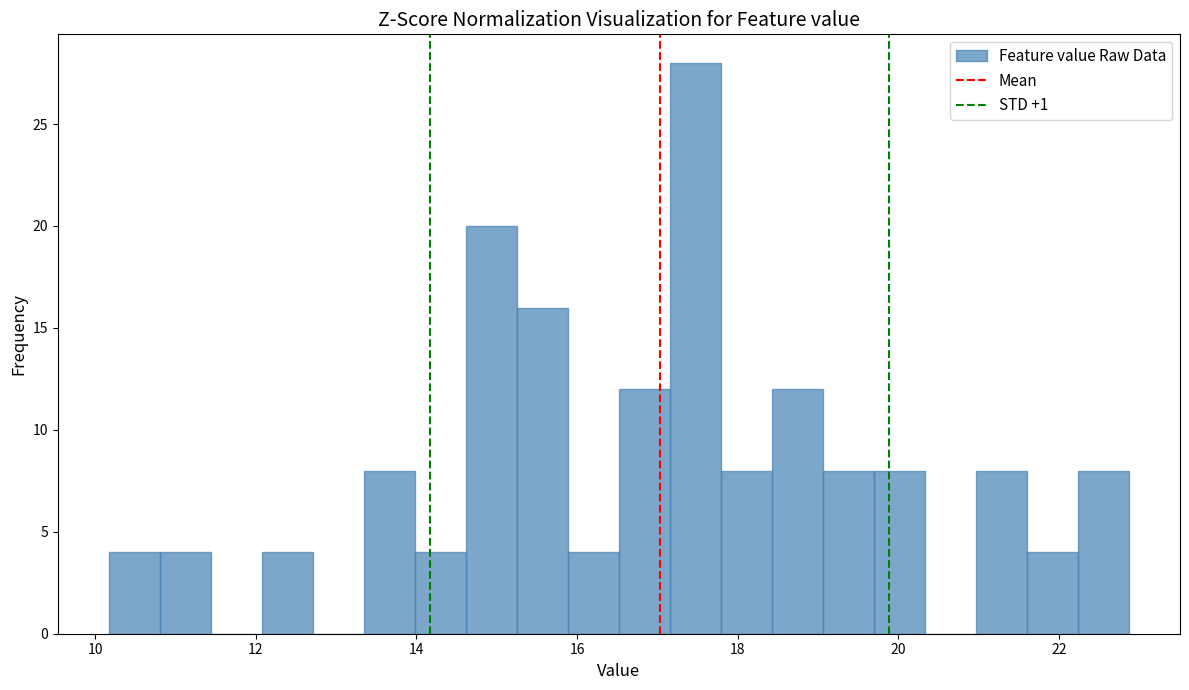

Read against the x-axis, roughly where is the centre of the tallest bar?

17.4